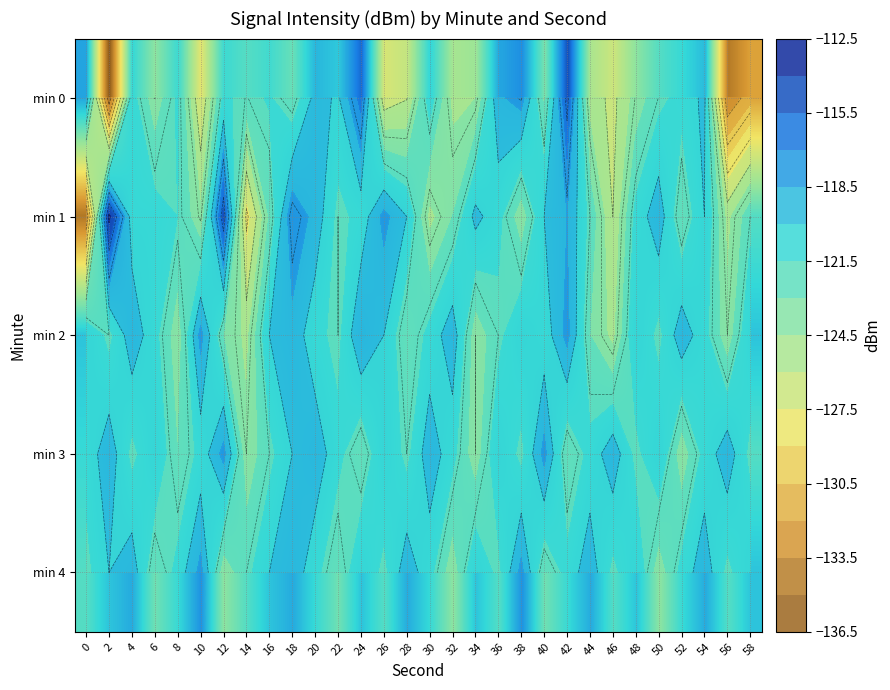

Is the value of min 3 at 6 greater than the value of min 1 at 36?

Yes